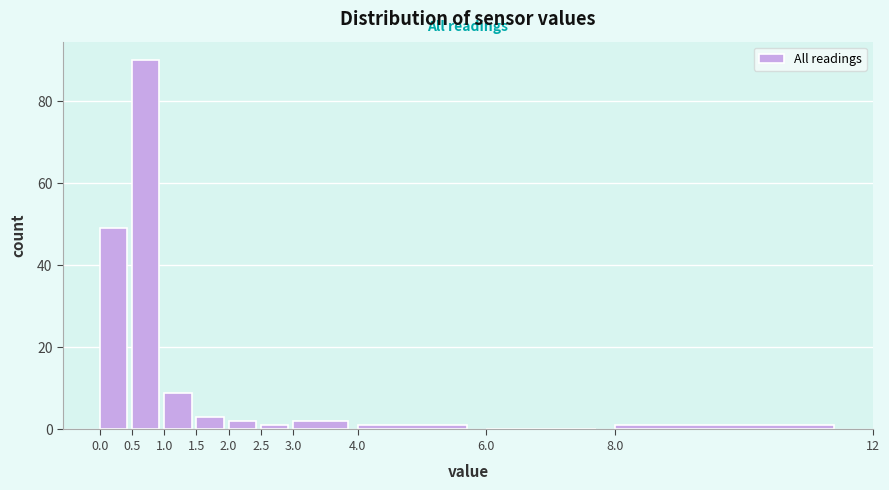

Reading left to right, transcribe this chart: for each bar, give the range it covers on the x-axis and its height. The values are not printed on the chart, so give them approximately, as read against the axis.

0.0 to 0.5: 50
0.5 to 1.0: 90
1.0 to 1.5: 10
1.5 to 2.0: 4
2.0 to 2.5: 2
2.5 to 3.0: under 2
3.0 to 4.0: 2
4.0 to 6.0: under 2
6.0 to 8.0: 0
8.0 to 12: under 2